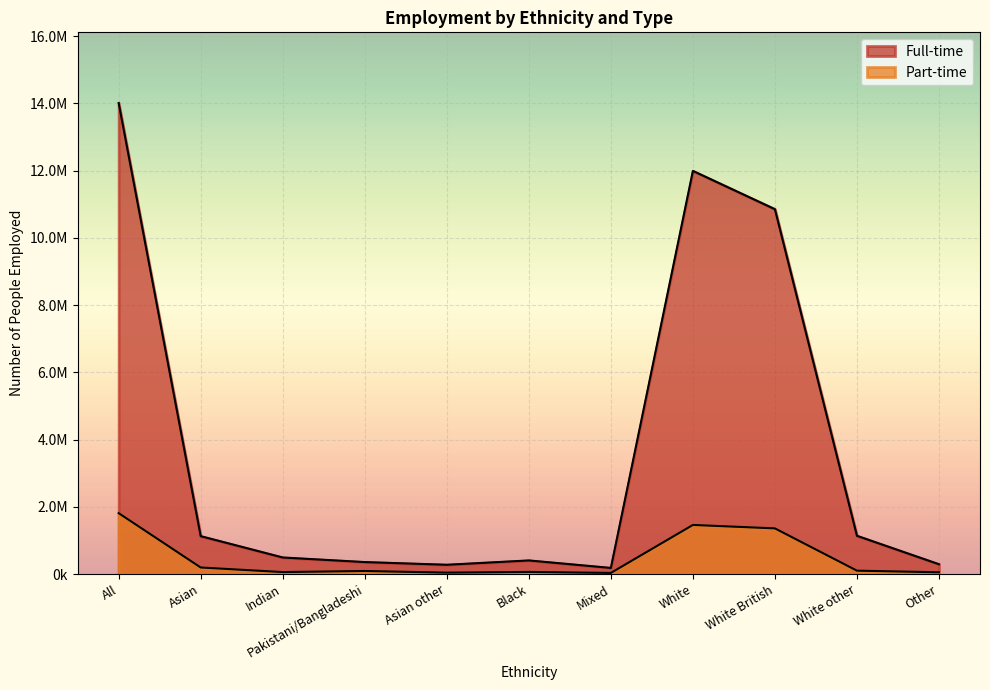

Does the chart display data point markers on the line(s)?

No